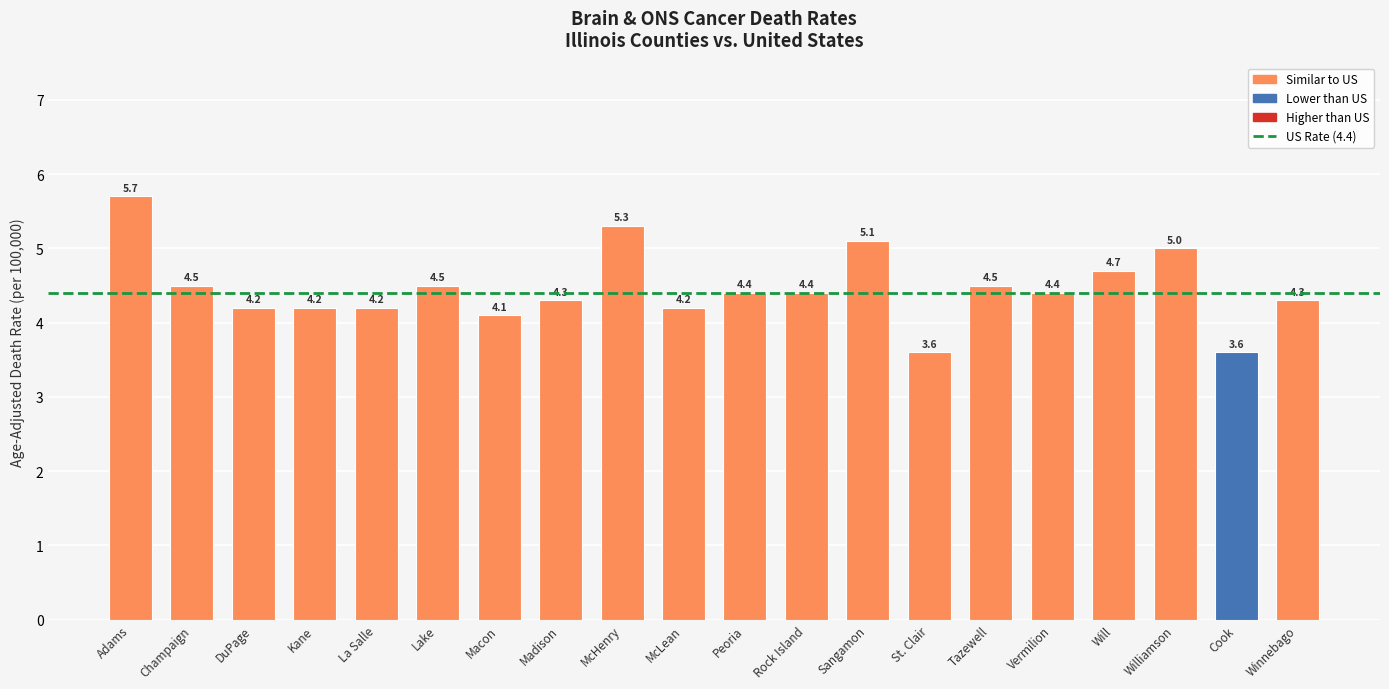

What is the greatest value displayed?

5.7